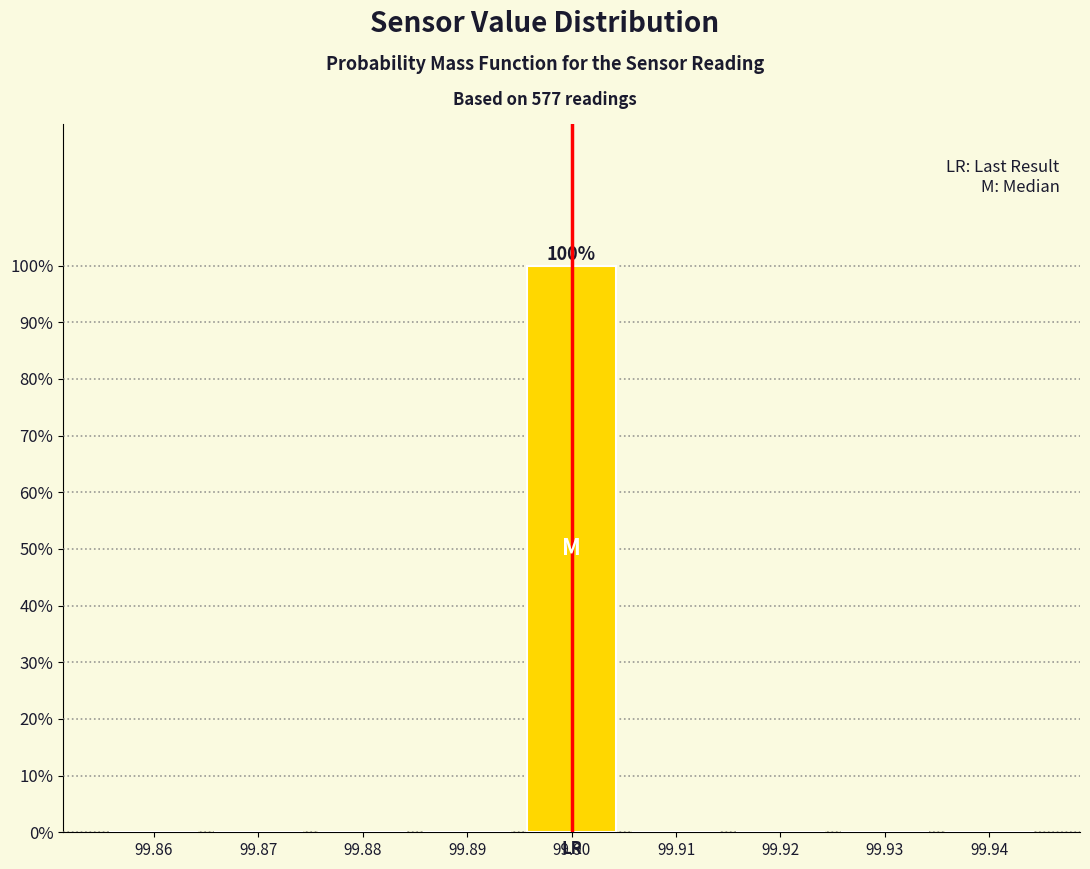

Over which range of the x-axis is the bar tallest?

99.895 to 99.905